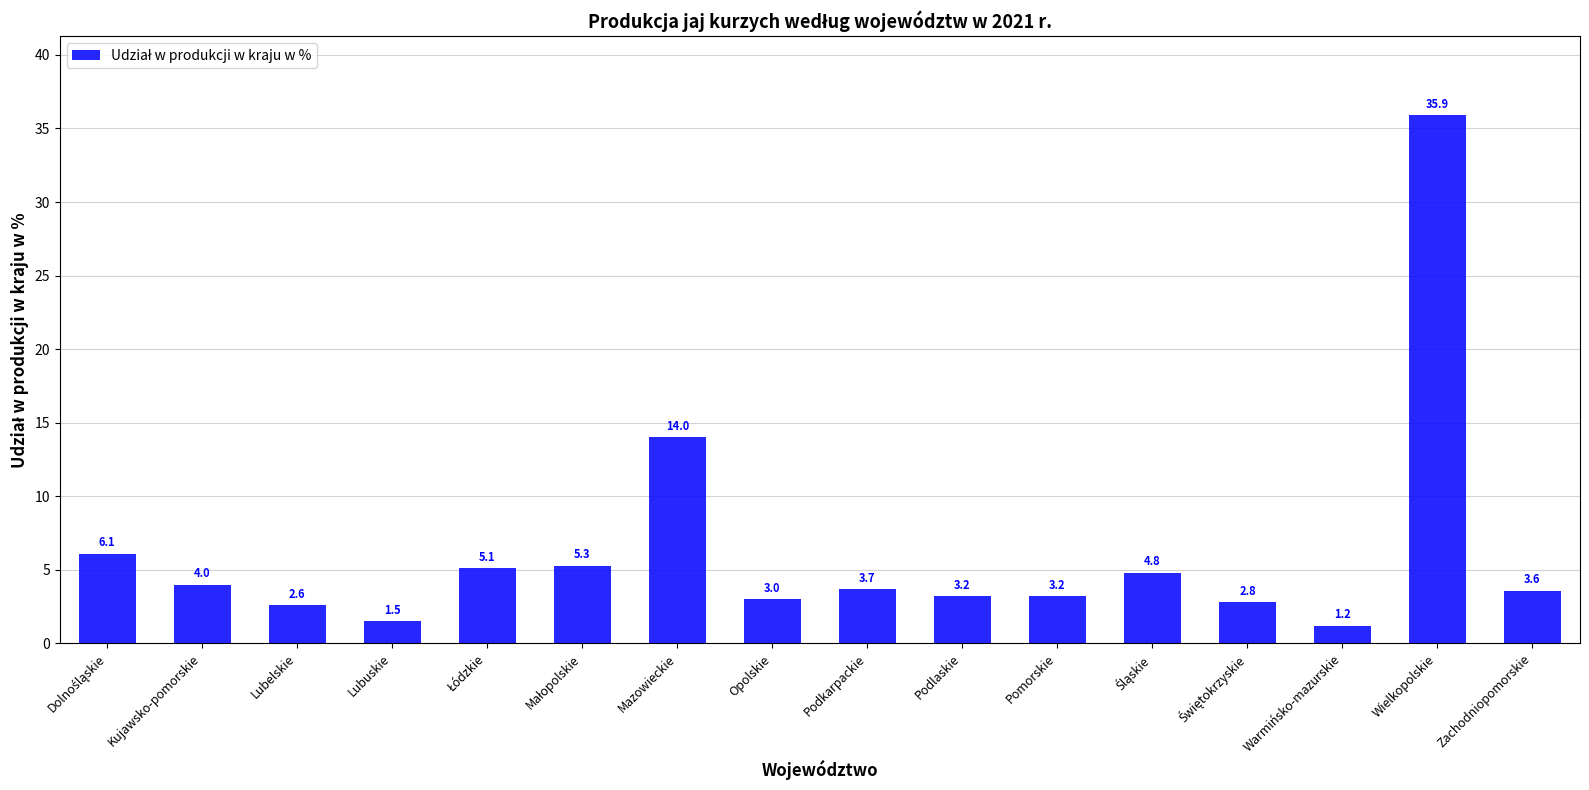

What is the minimum value shown in the chart?

1.2